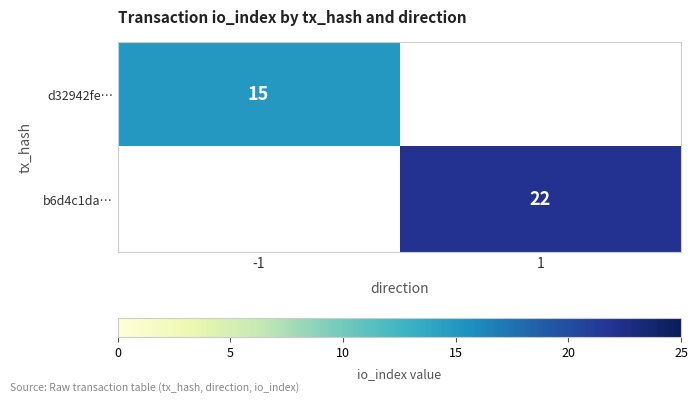

True or false: d32942fe… has a value of 8 at -1.

False